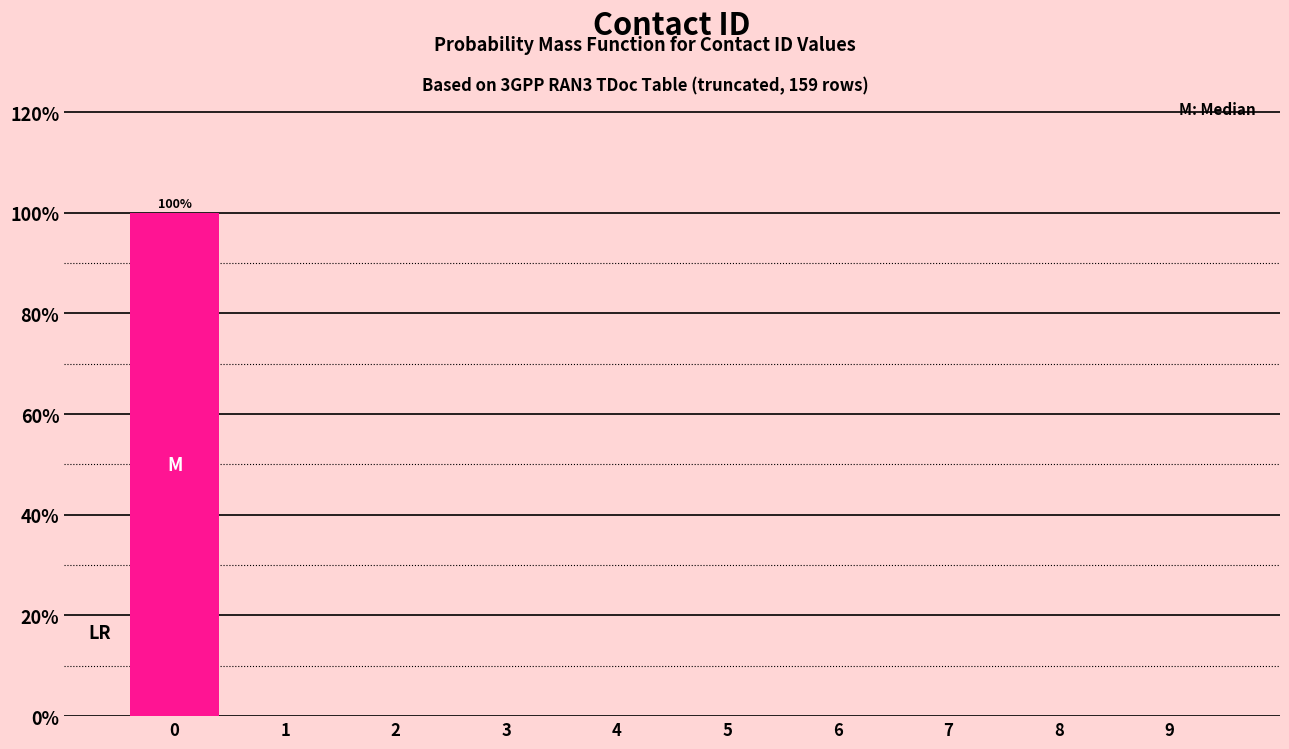

Reading left to right, what are all the values shown in this chart?

0=100	1=0	2=0	3=0	4=0	5=0	6=0	7=0	8=0	9=0